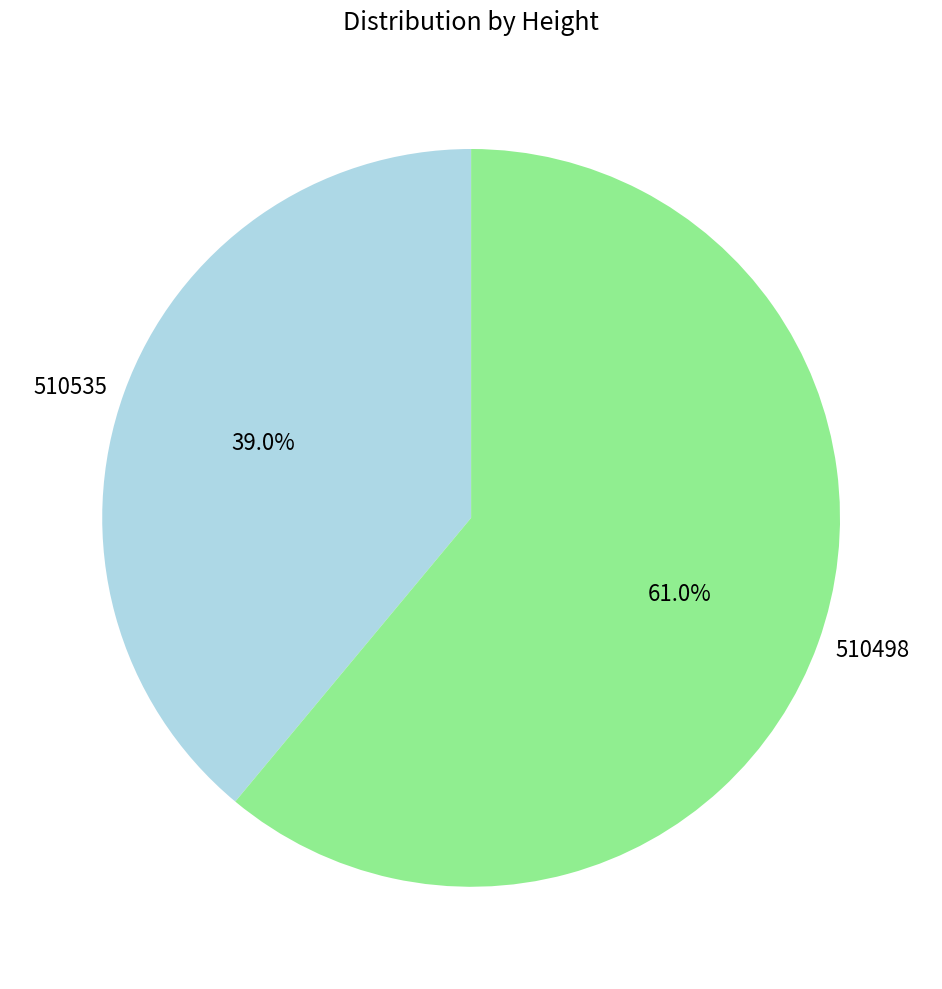

Which category has the biggest portion of the pie?

510498